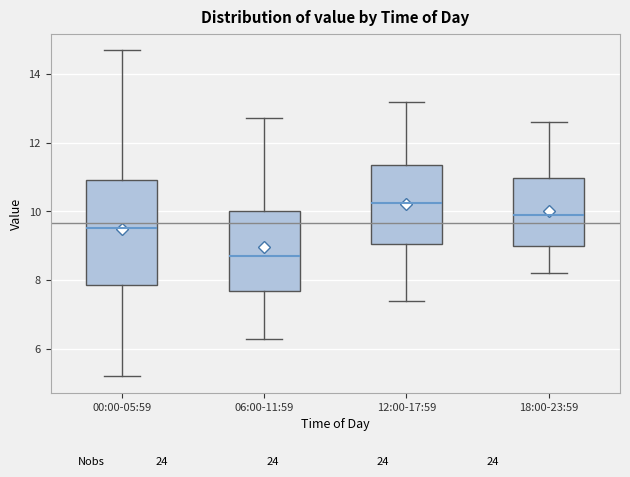

Which box has the lowest median line?

06:00-11:59